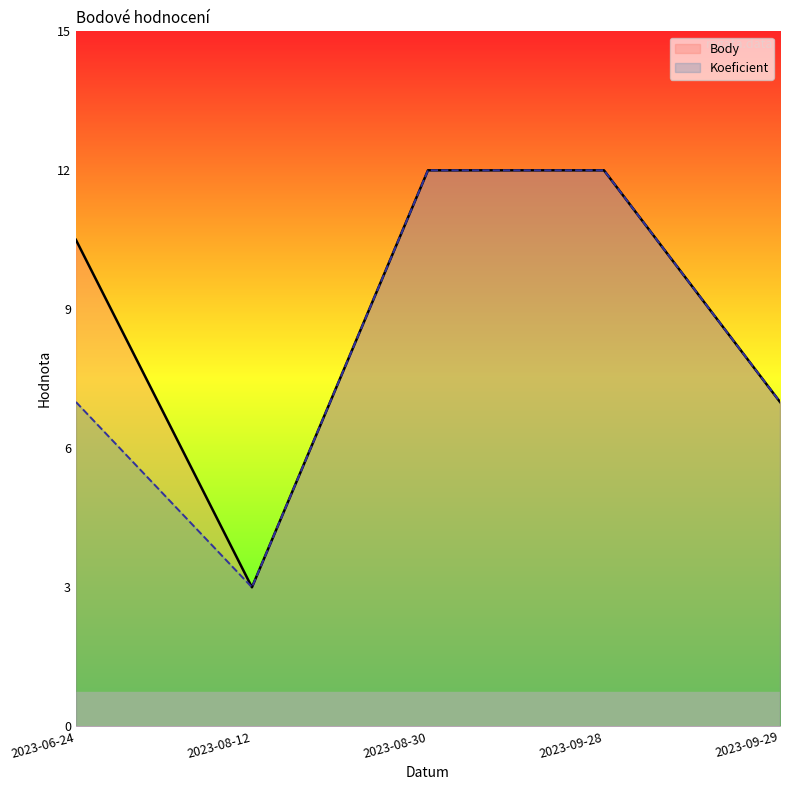

True or false: Body and Koeficient cross at least once.

False